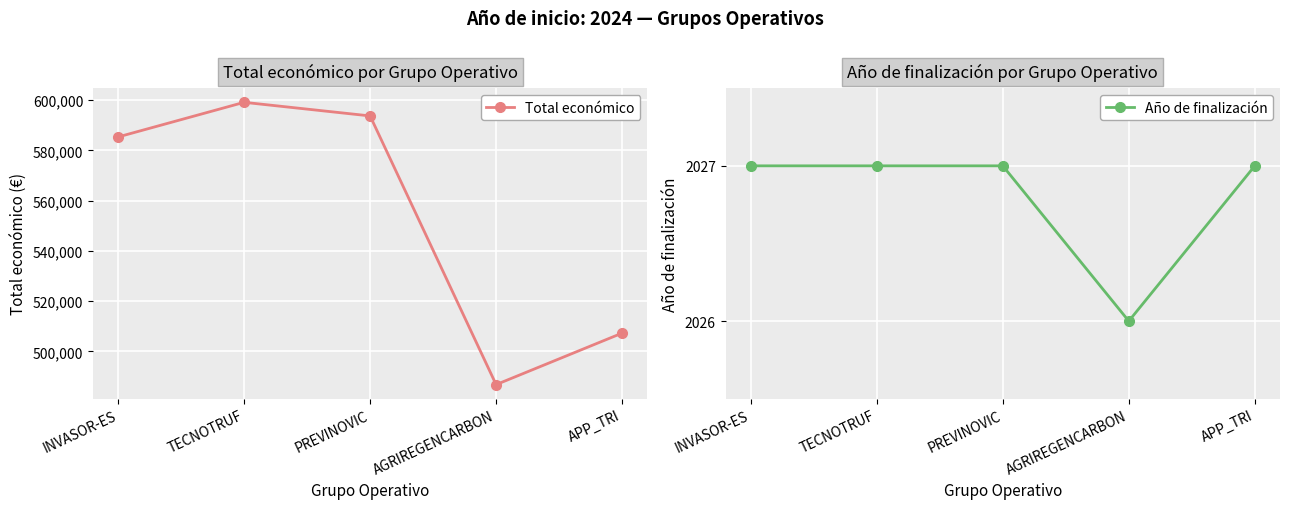

List the series in order of their overall mean, lowest first.

Año de finalización, Total económico